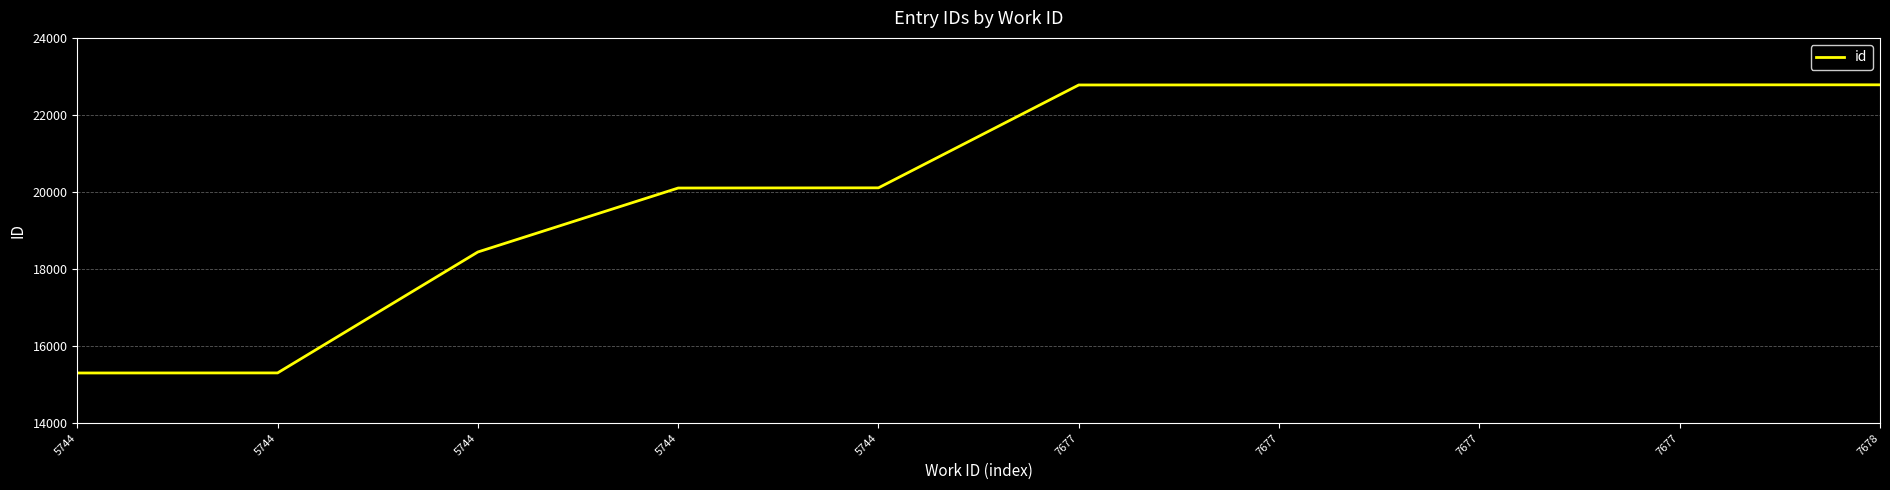

What is the change in value from 5744 to 5744?

+5